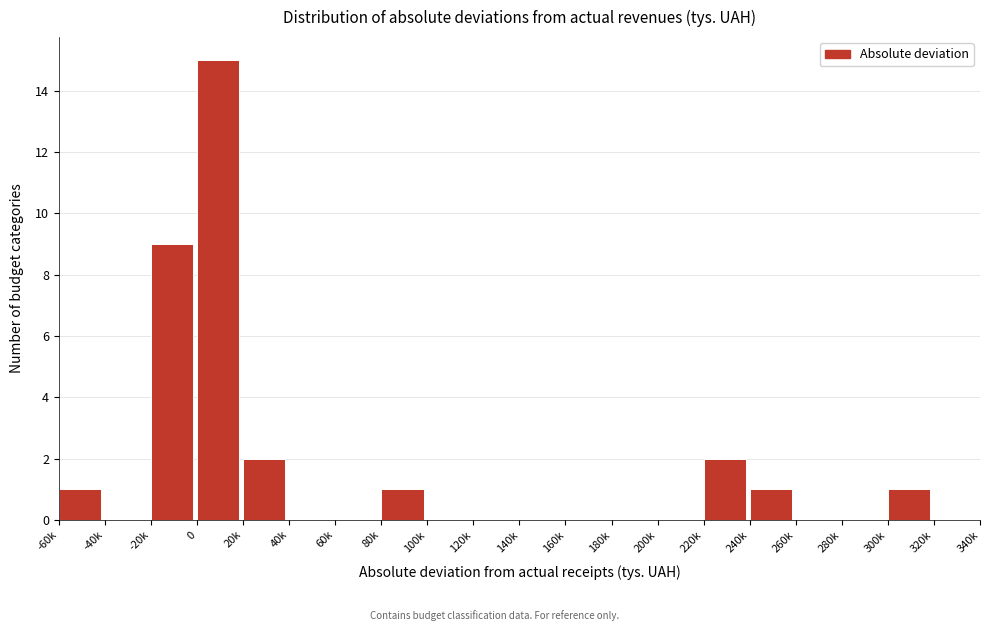

Reading right to left, extract all data points from this chart.

320k=0	300k=1	280k=0	260k=0	240k=1	220k=2	200k=0	180k=0	160k=0	140k=0	120k=0	100k=0	80k=1	60k=0	40k=0	20k=2	0=15	-20k=9	-40k=0	-60k=1